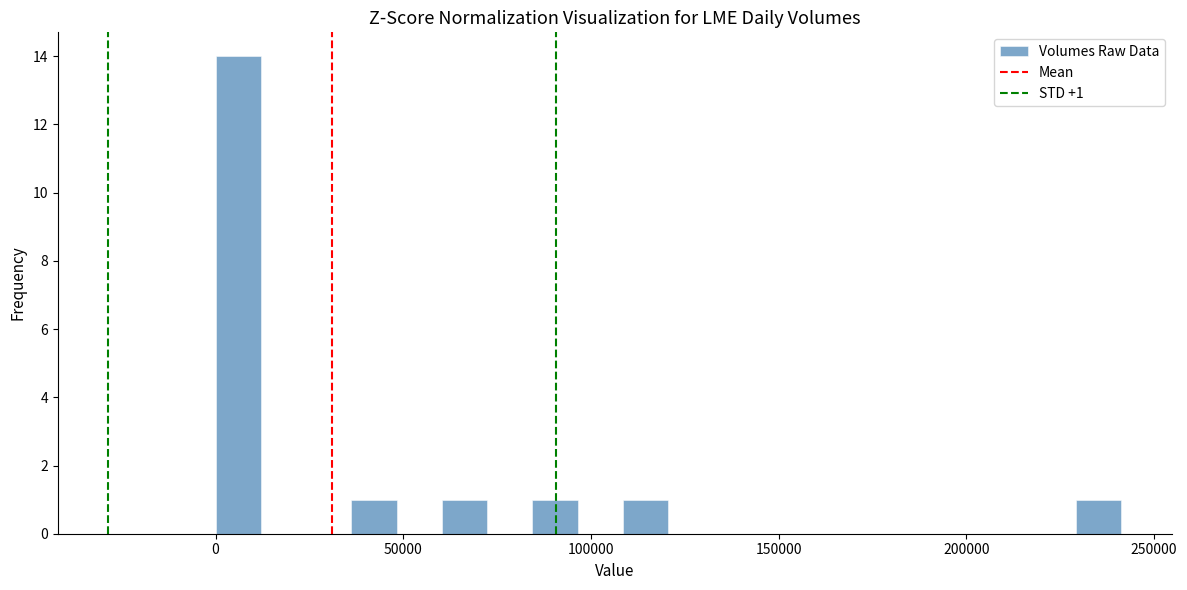

Around what value on the x-axis is the tallest bar? Give the approximate position of its centre, as read against the axis.

5000